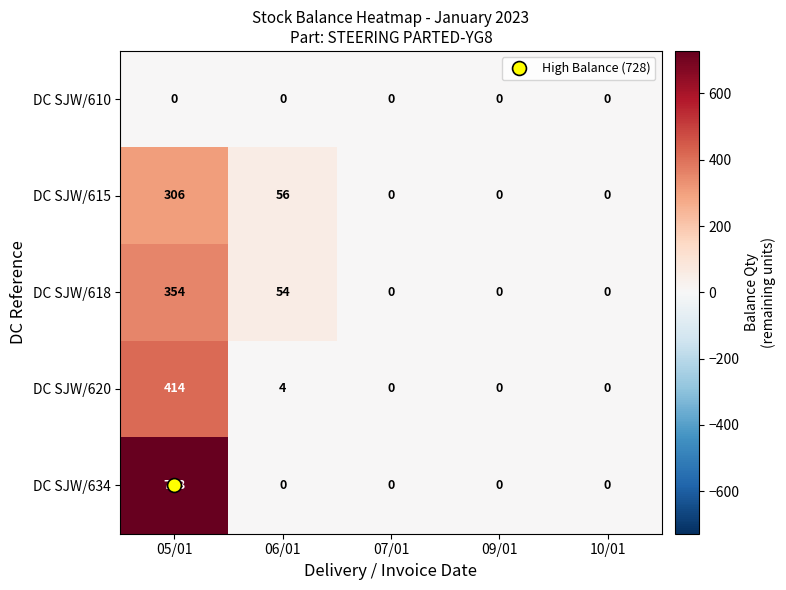

List the series in order of their peak value, lowest first.

DC SJW/610, DC SJW/615, DC SJW/618, DC SJW/620, DC SJW/634